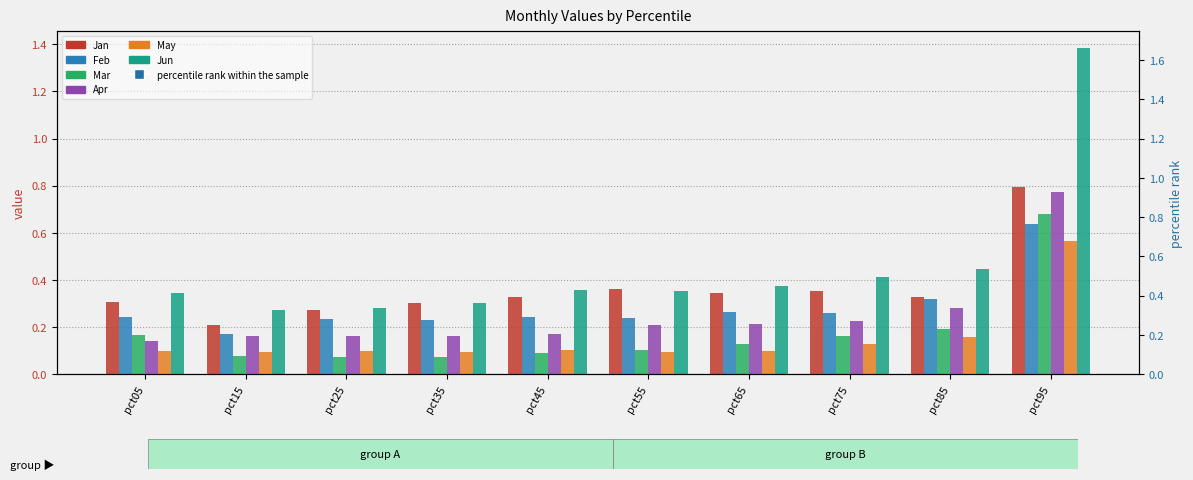

What is the average value of the Jan series?

0.4